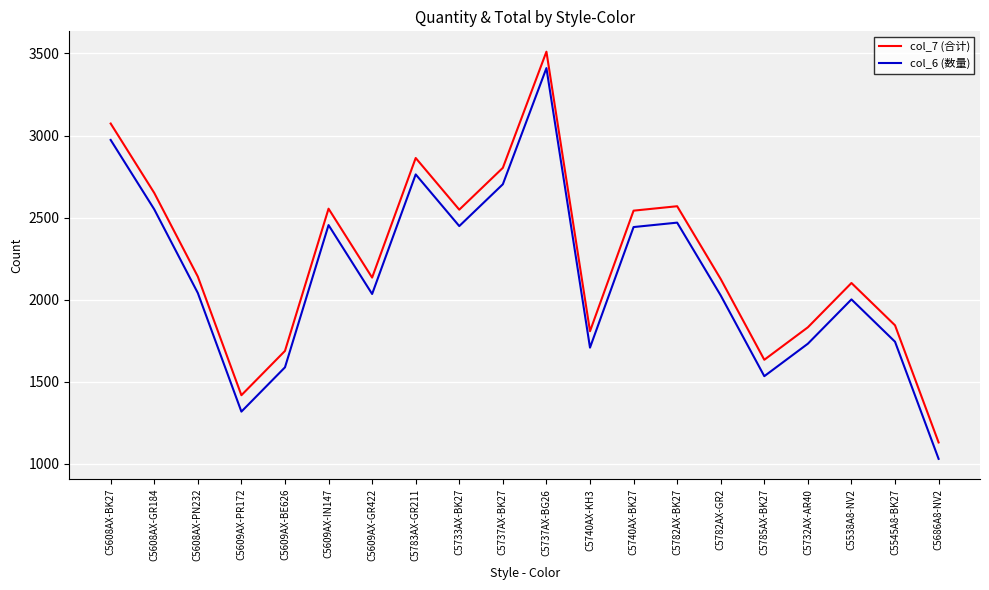

In col_6 (数量), how many points are lower than both neighbors (excluding endpoints)?

5